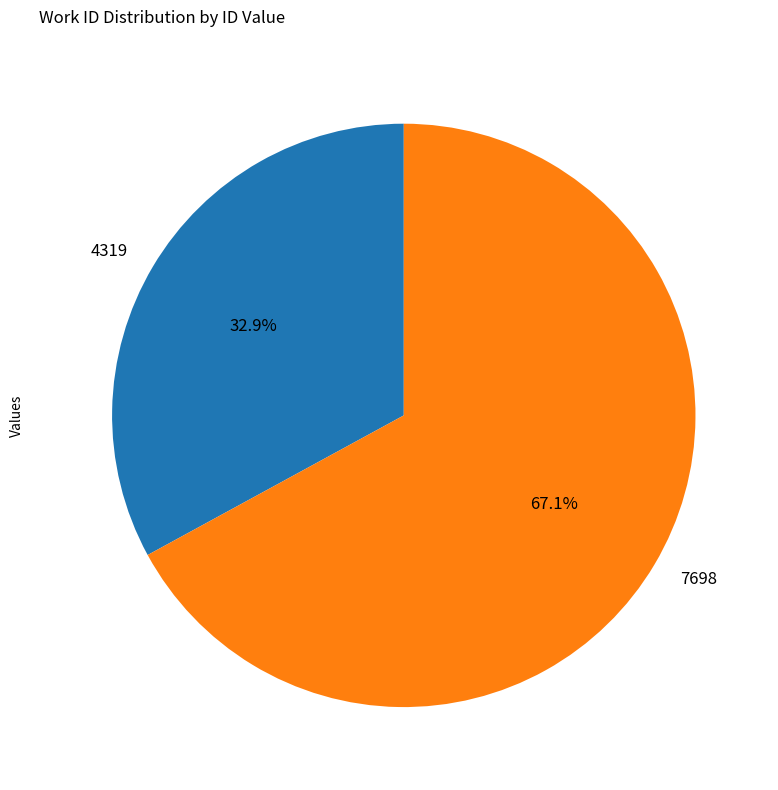

Approximately how many times larger is the value at 4319 compared to 7698?

0.5